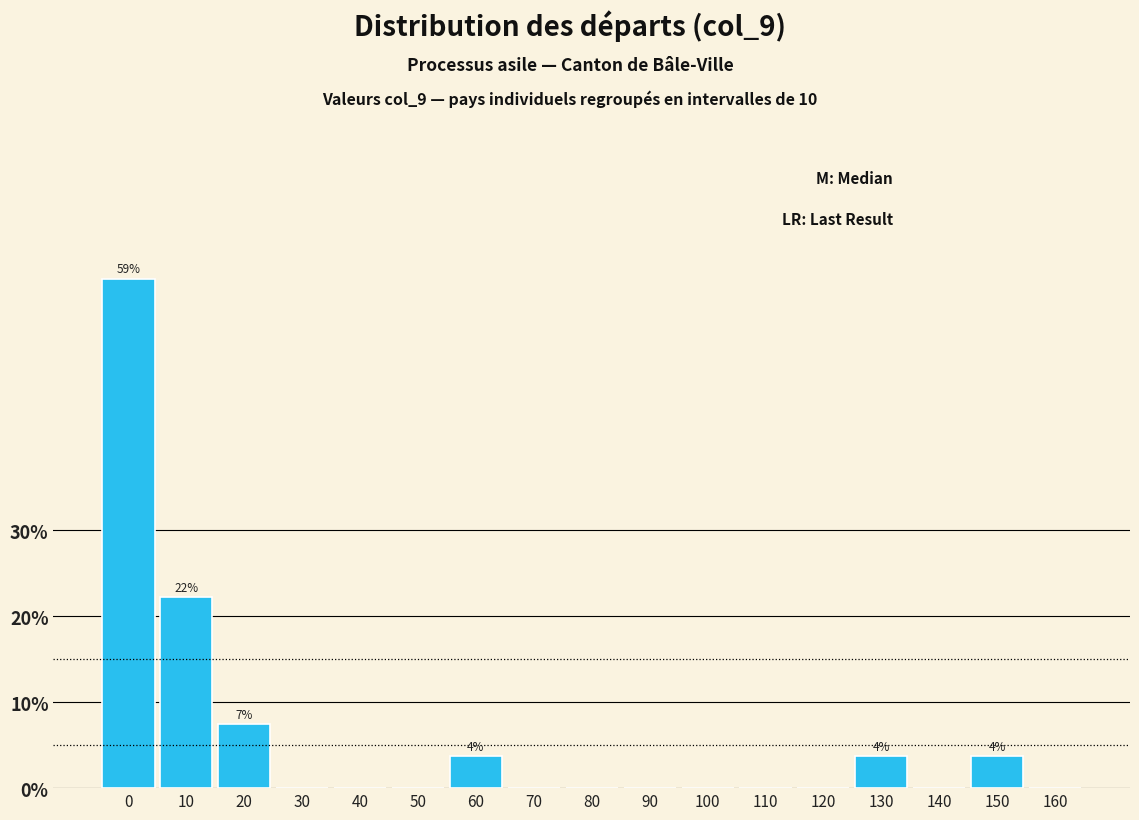

Reading left to right, extract all data points from this chart.

0=59.3	10=22.2	20=7.4	30=0.0	40=0.0	50=0.0	60=3.7	70=0.0	80=0.0	90=0.0	100=0.0	110=0.0	120=0.0	130=3.7	140=0.0	150=3.7	160=0.0